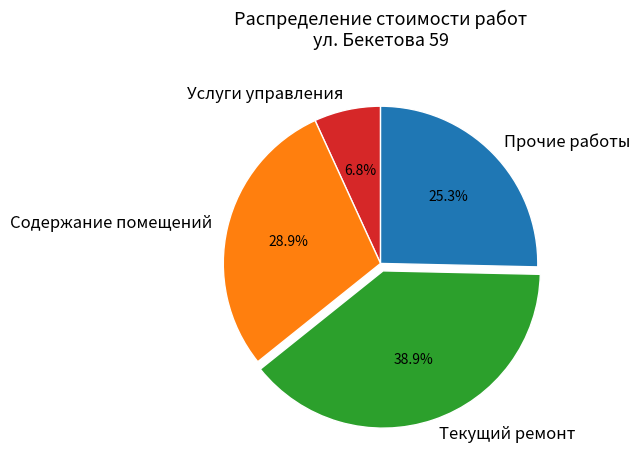

Is it true that Текущий ремонт is 39% of the pie?

True